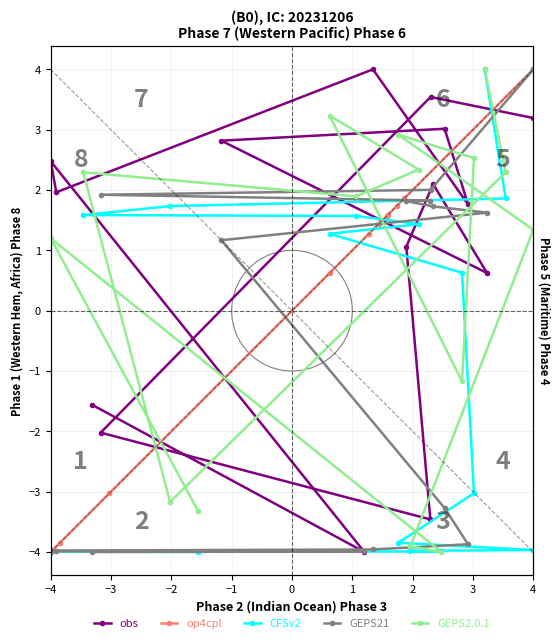

What is the value of the CFSv2 point at the 15th from the left?

4.0